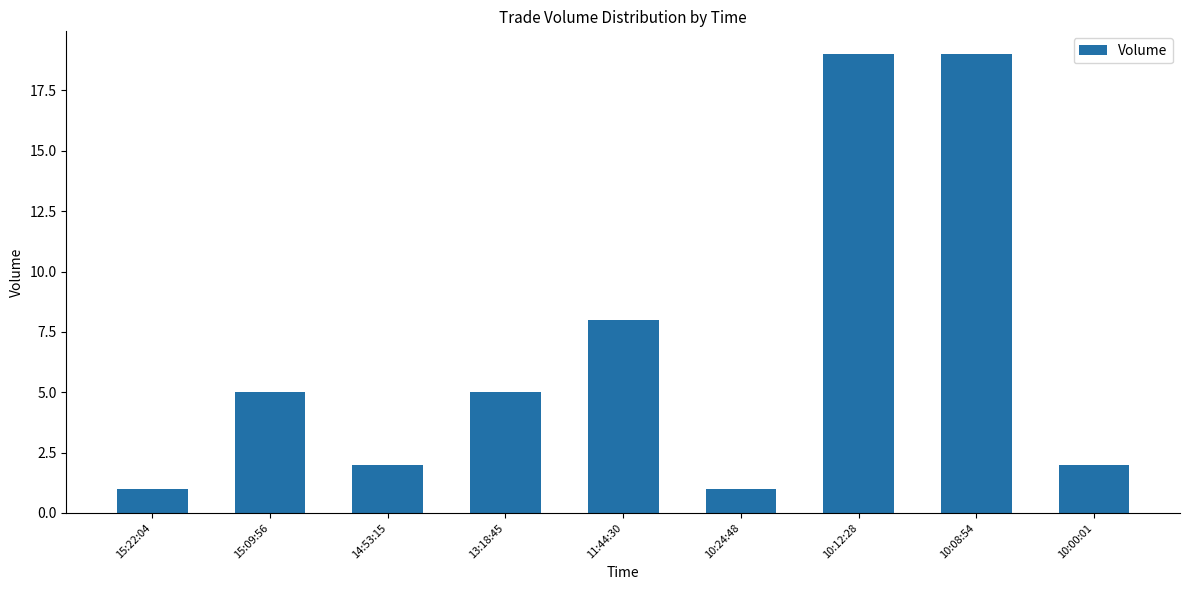

What is the minimum value shown in the chart?

1